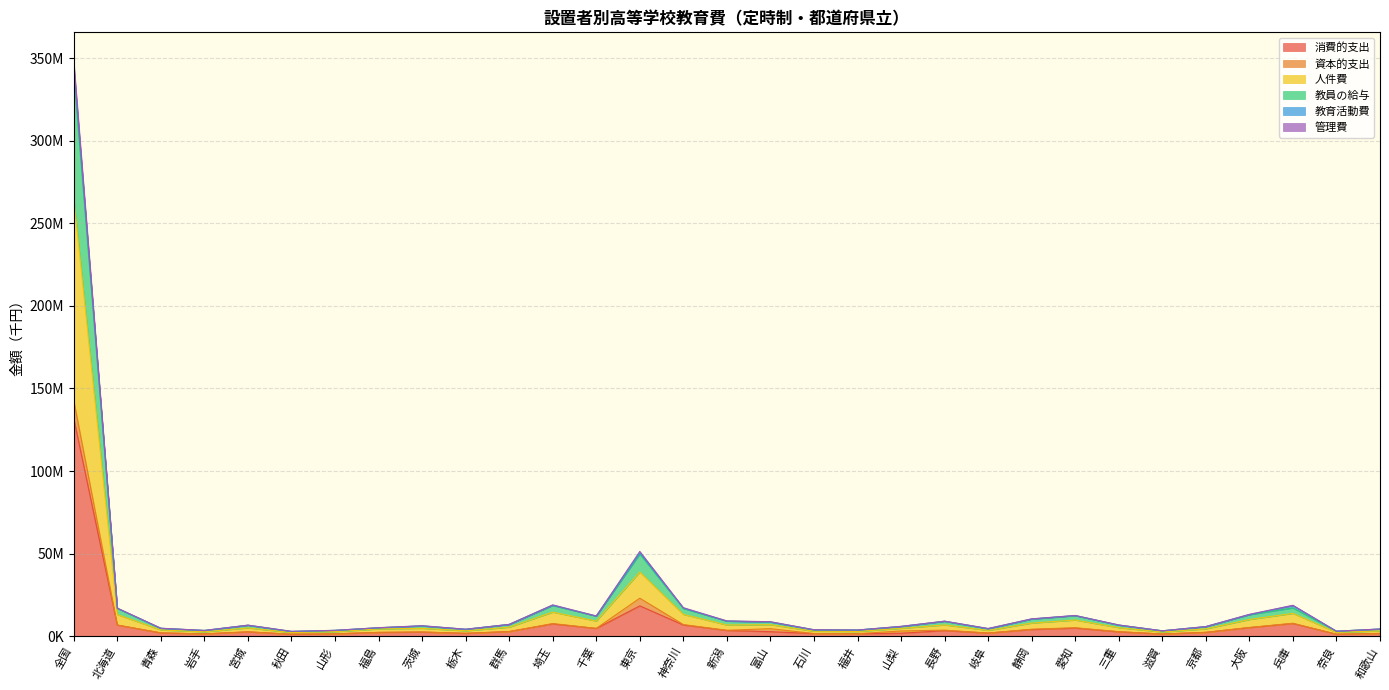

The 人件費 series shows 23906998 at 神奈川. True or false?

False